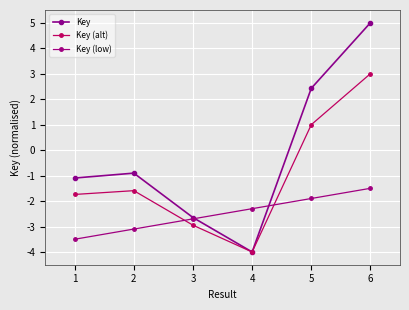

Reading left to right, list all the values displayed in this chart.

Key: -1.1	-0.9	-2.6	-4.0	2.4	5.0
Key (alt): -1.7	-1.6	-2.9	-4.0	1.0	3.0
Key (low): -3.5	-3.1	-2.7	-2.3	-1.9	-1.5